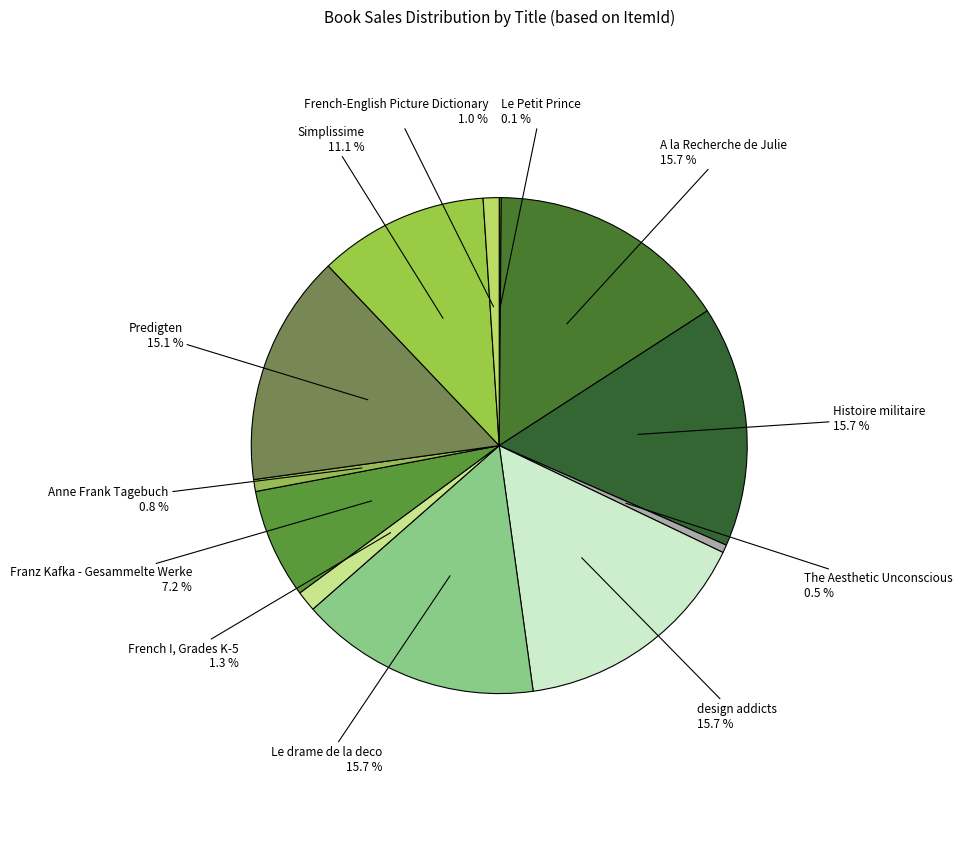

To the nearest percent, what portion does Le drame de la deco represent?

16%